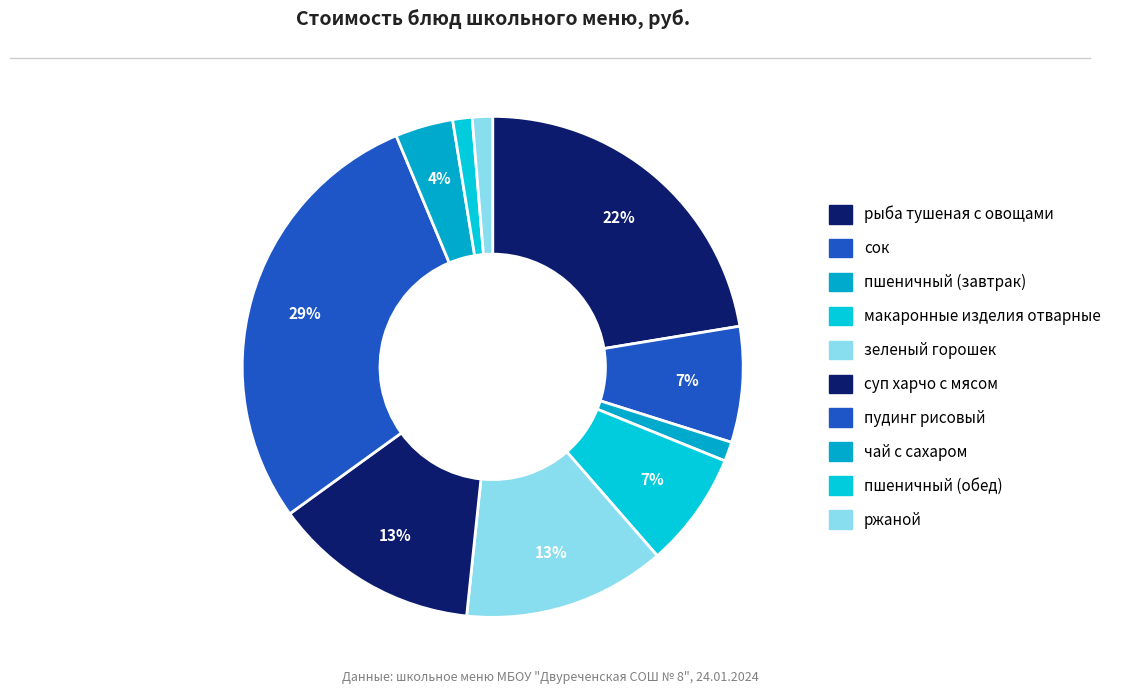

How many slices are in this pie chart?

10